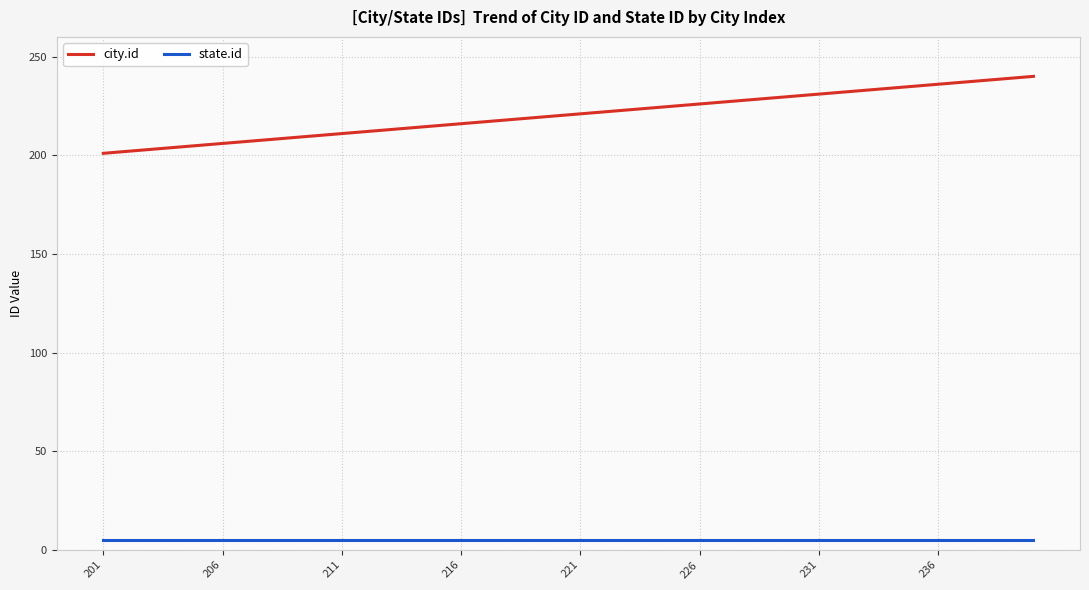

List the series in order of their peak value, lowest first.

state.id, city.id